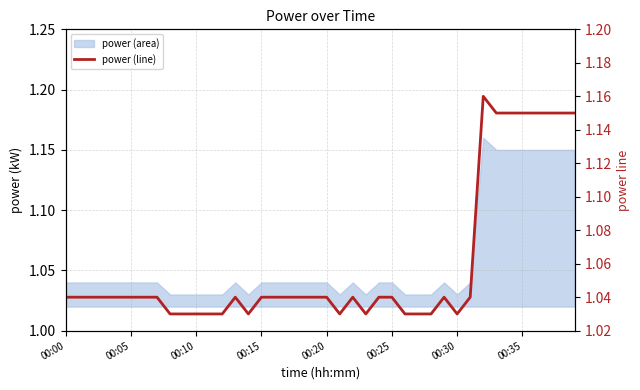

What position from the left is 00:30?

7